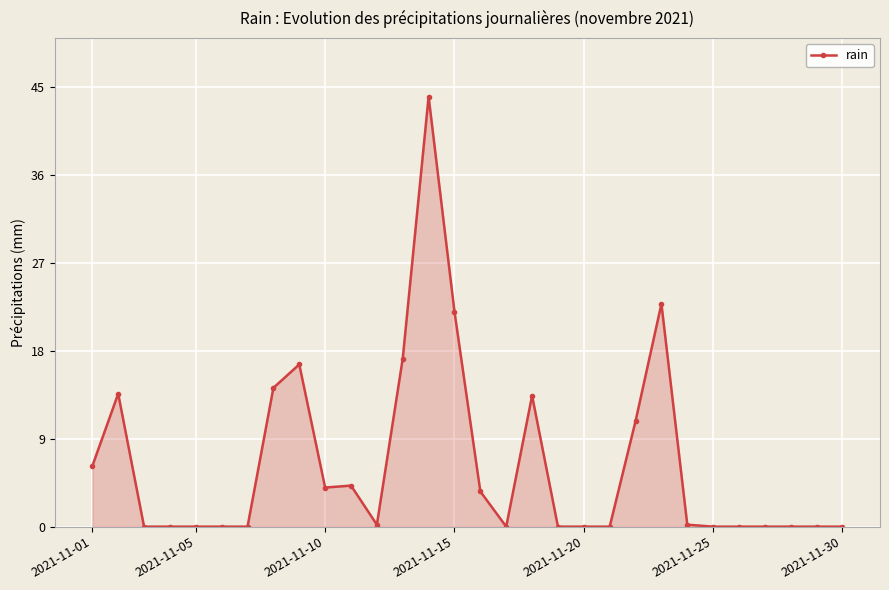

True or false: the data has more than 1 interior local peaks.

True